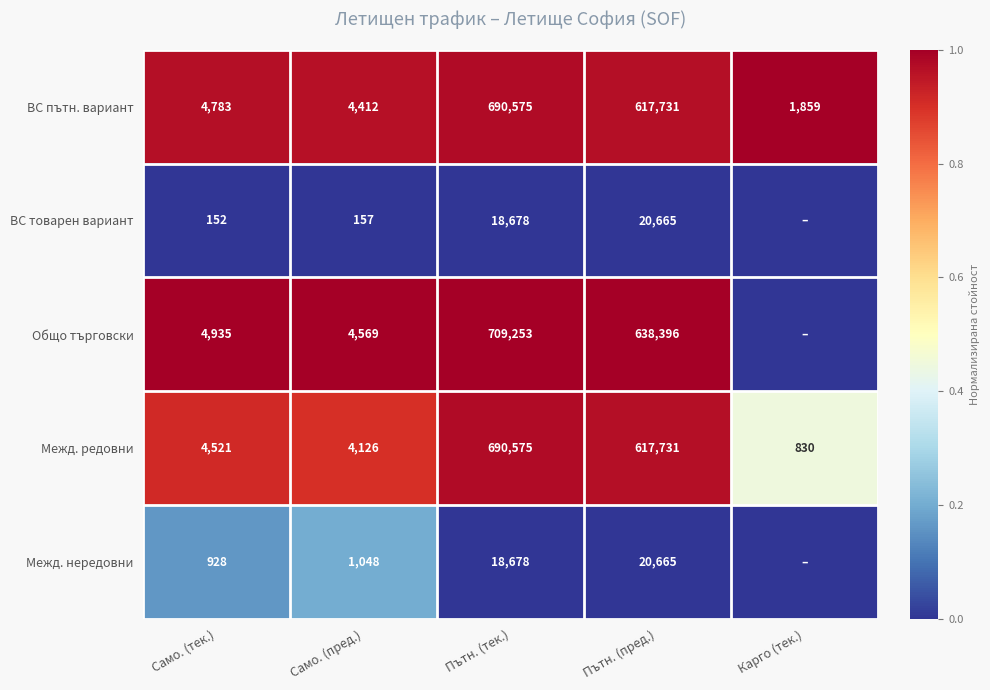

How many values in the ВС пътн. вариант series are below 4783?

2